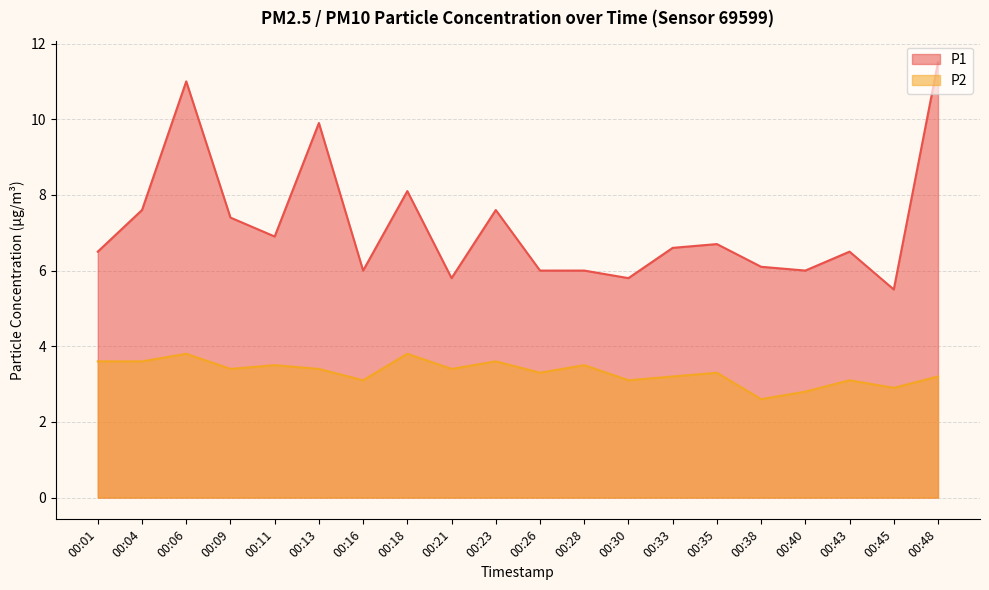

Which series has the widest spread of values?

P1